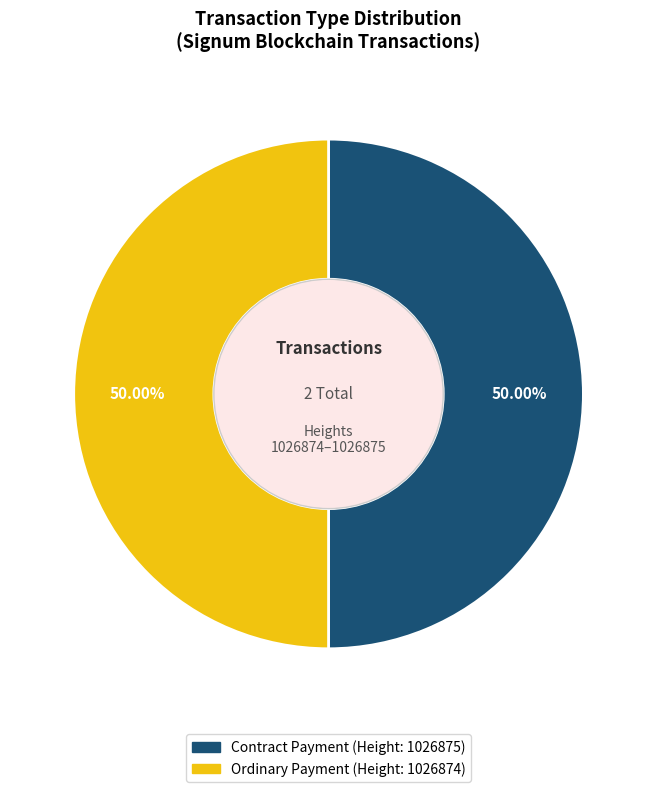

Is the sum of Contract Payment (Height: 1026875) and Ordinary Payment (Height: 1026874) greater than half?

Yes